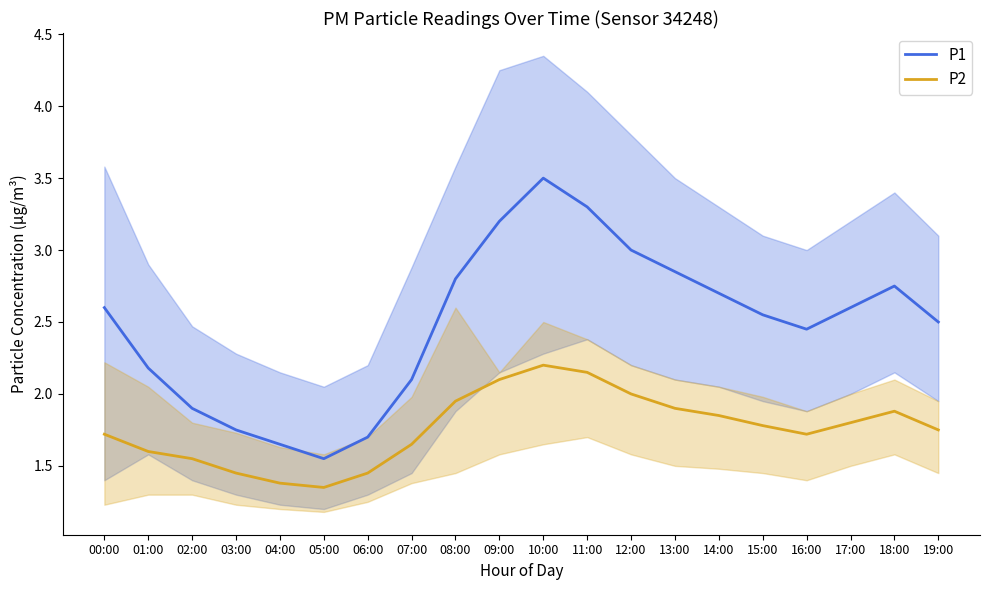

Between 06:00 and 10:00, which series saw the biggest shift?

P1